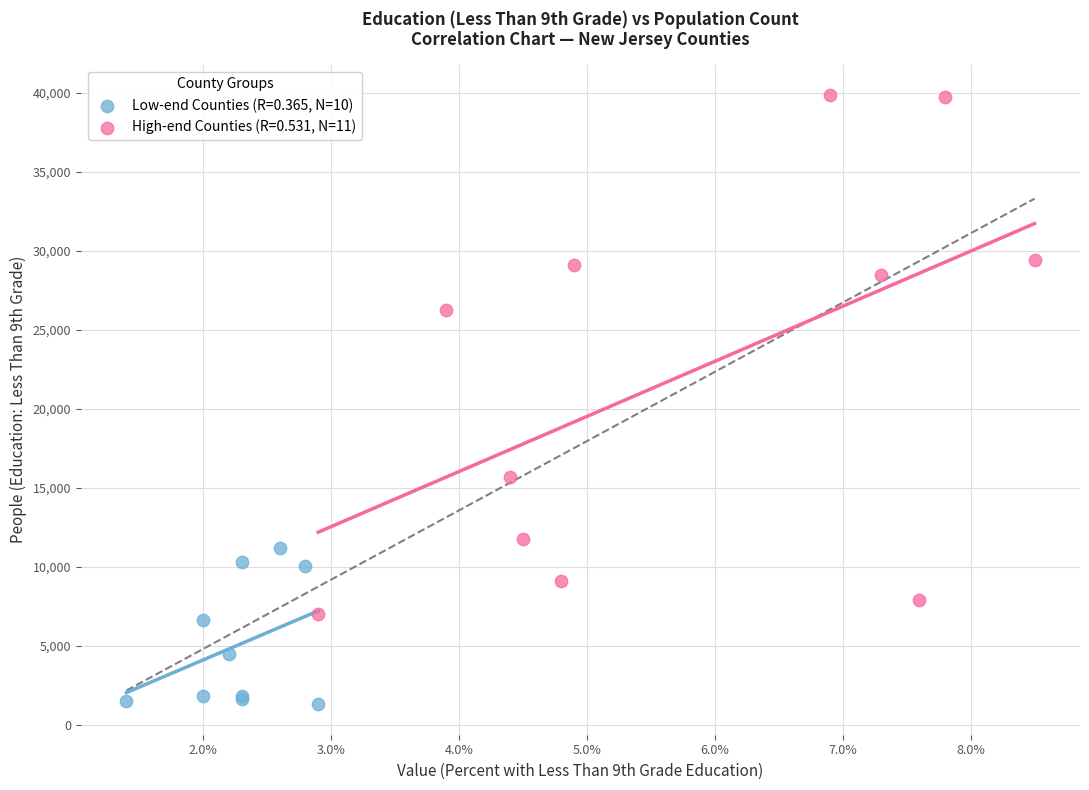

Which series has the largest Y range (max minus min)?

High-end Counties (R=0.531, N=11)